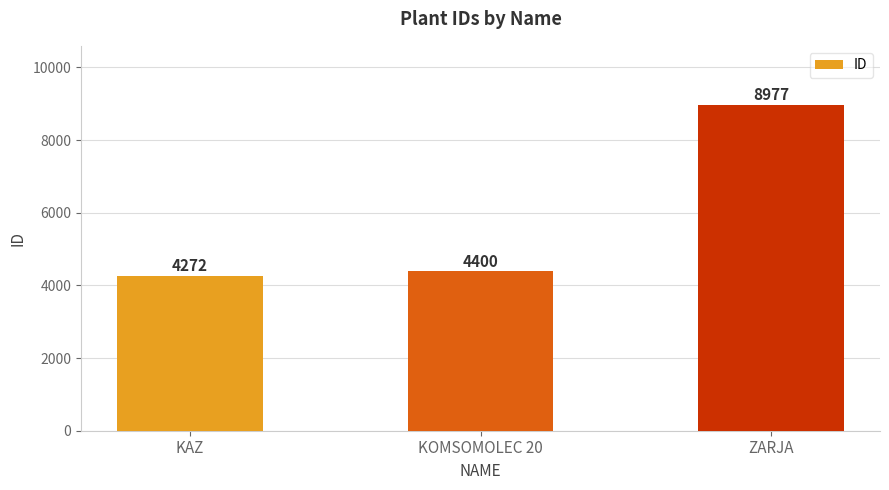

What is the value of the 1st bar from the left?

4272